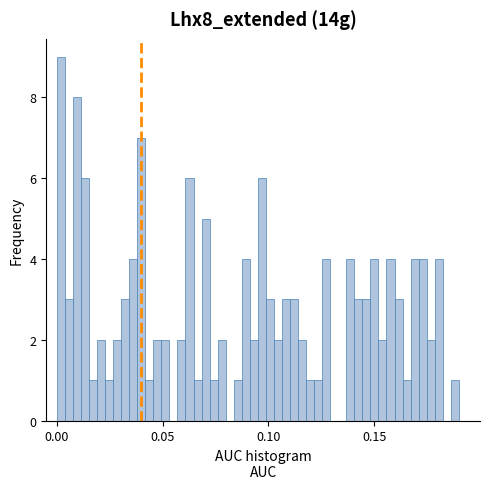

Around what value on the x-axis is the tallest bar? Give the approximate position of its centre, as read against the axis.

0.000